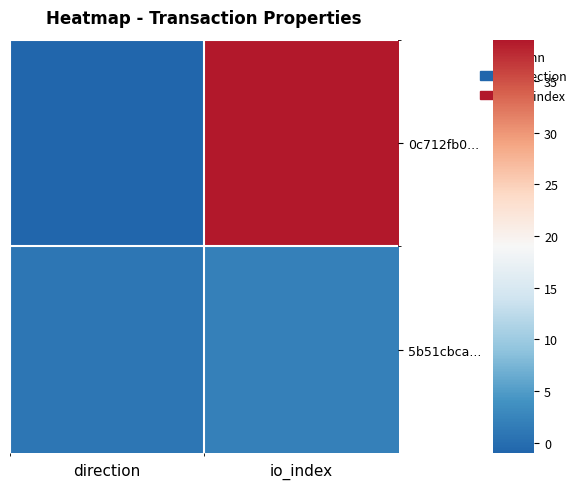

How many data points does each series have?

2